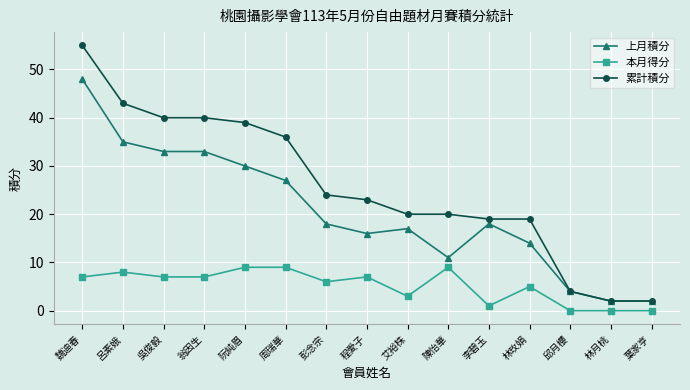

What is the average value of the 累計積分 series?

26